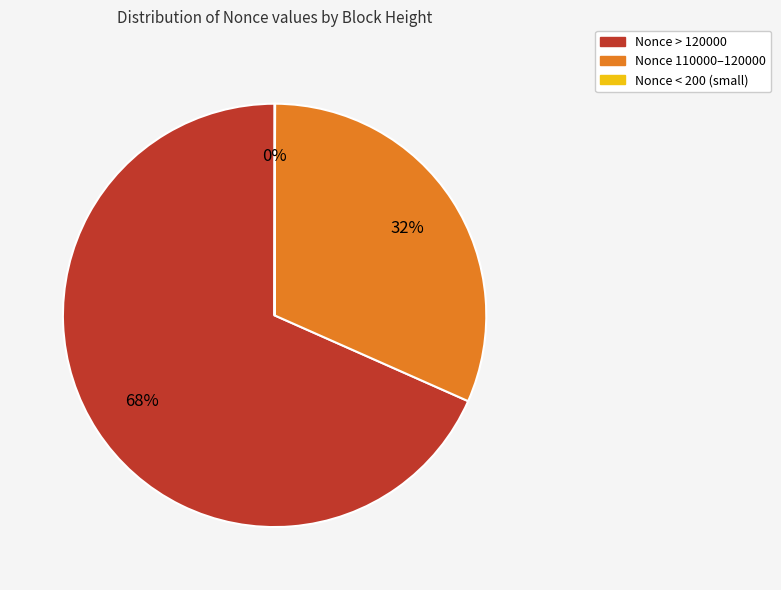

To the nearest percent, what is the difference between the largest and smallest slice percentages?

68%